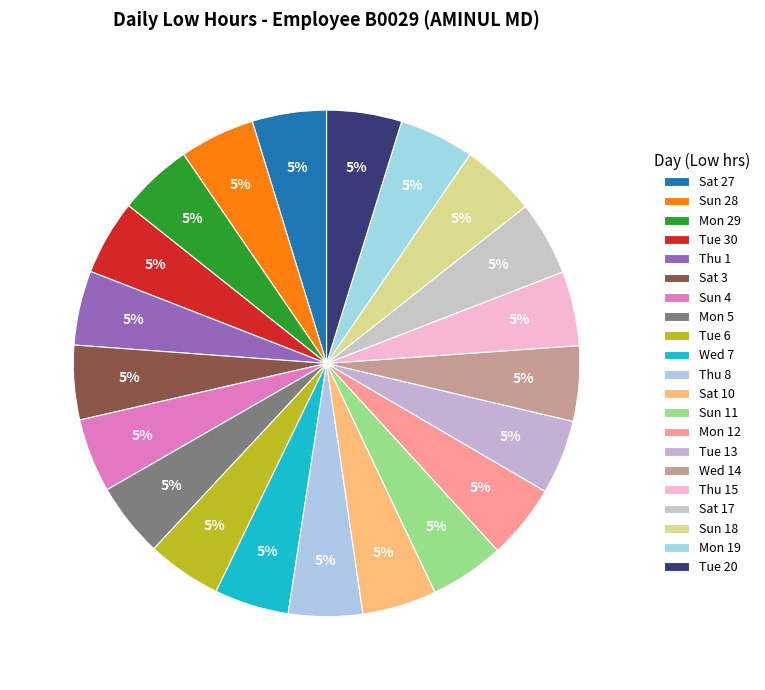

True or false: Sat 17 accounts for 13% of the total.

False